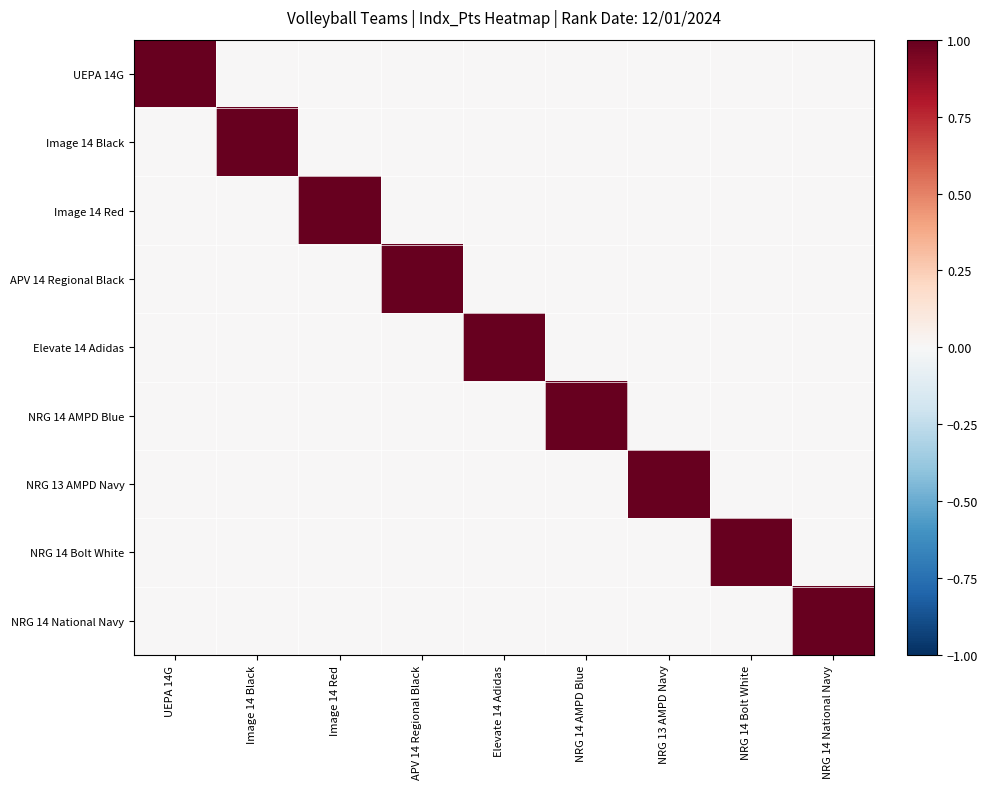

At which category is the sum across all series the highest?

UEPA 14G